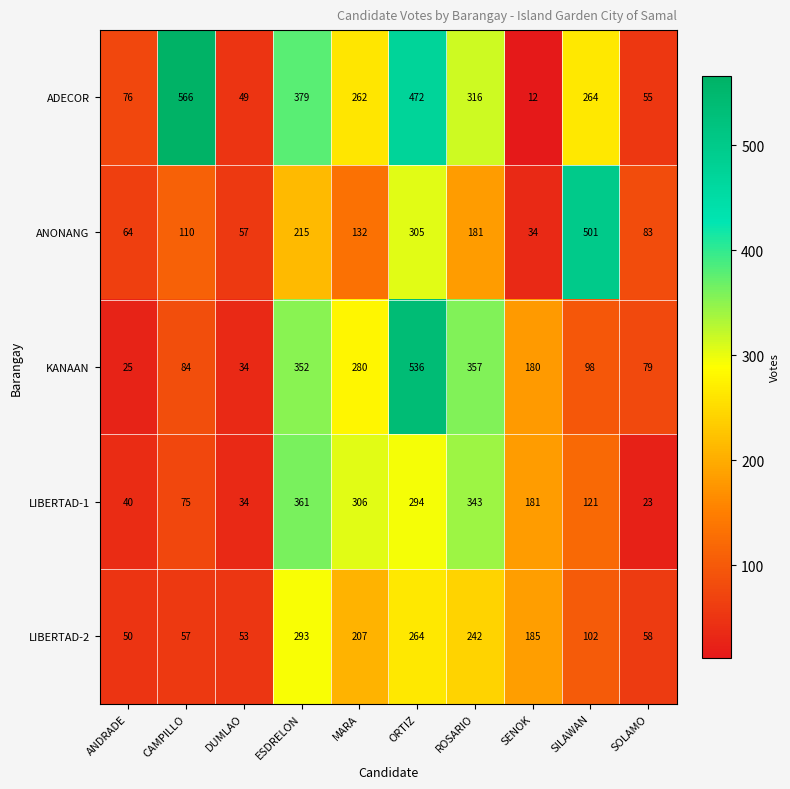

What is the difference between the maximum and minimum values in the ADECOR series?

554